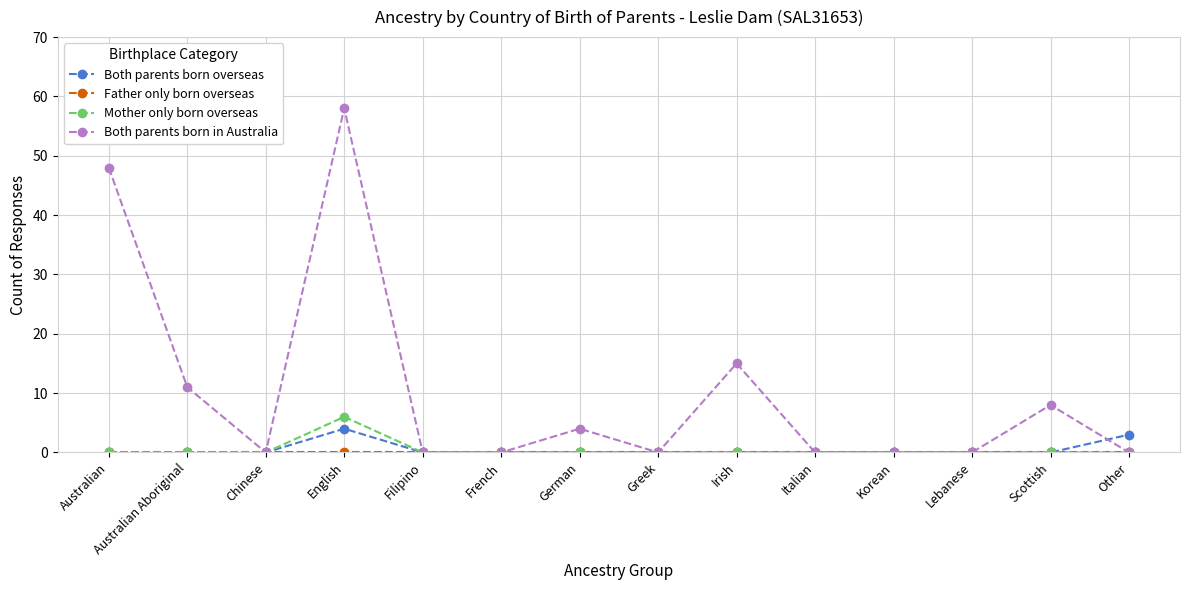

At which category is the sum across all series the highest?

English